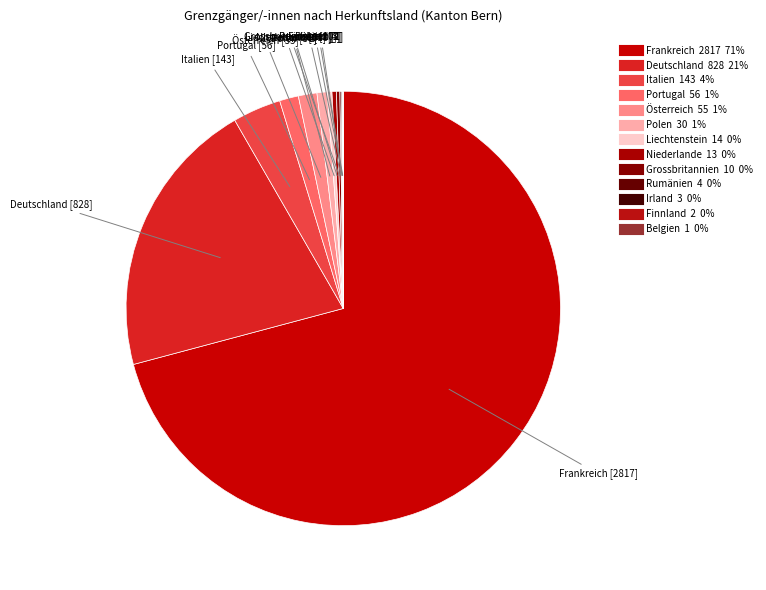

What portion of the pie excludes Österreich?

98.6%